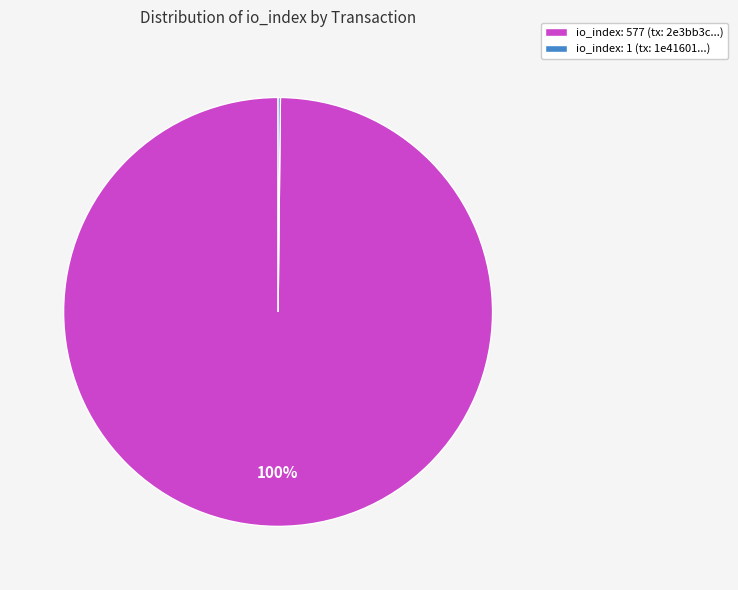

To the nearest percent, what is the difference between the largest and smallest slice percentages?

100%